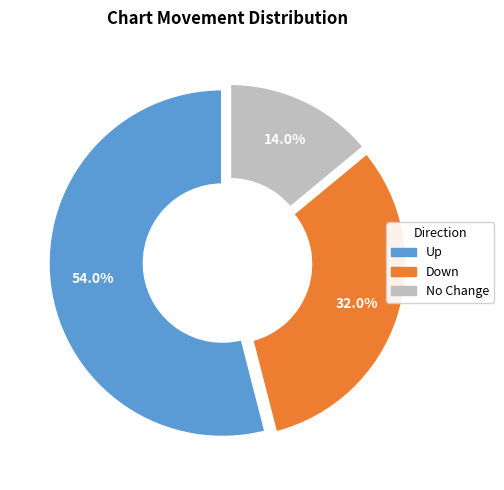

What percentage do Up and Down together represent?

86.0%